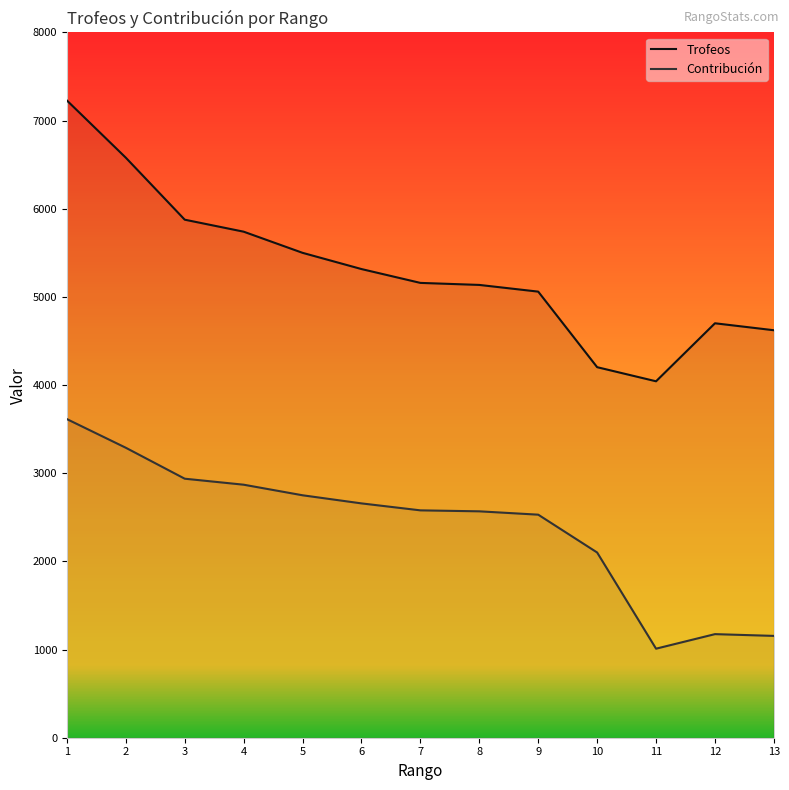

What is the minimum value for Trofeos?

4043